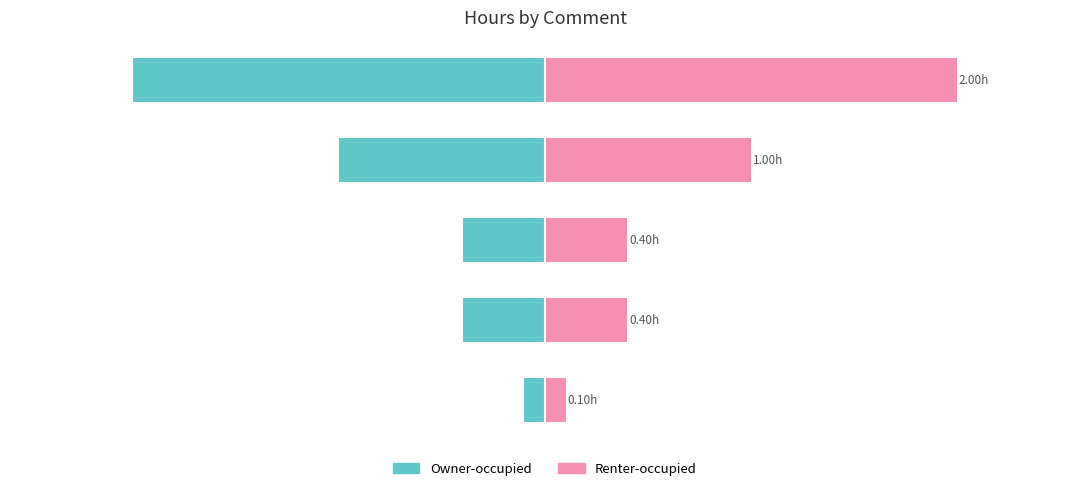

Count the number of categories in the chart.

5